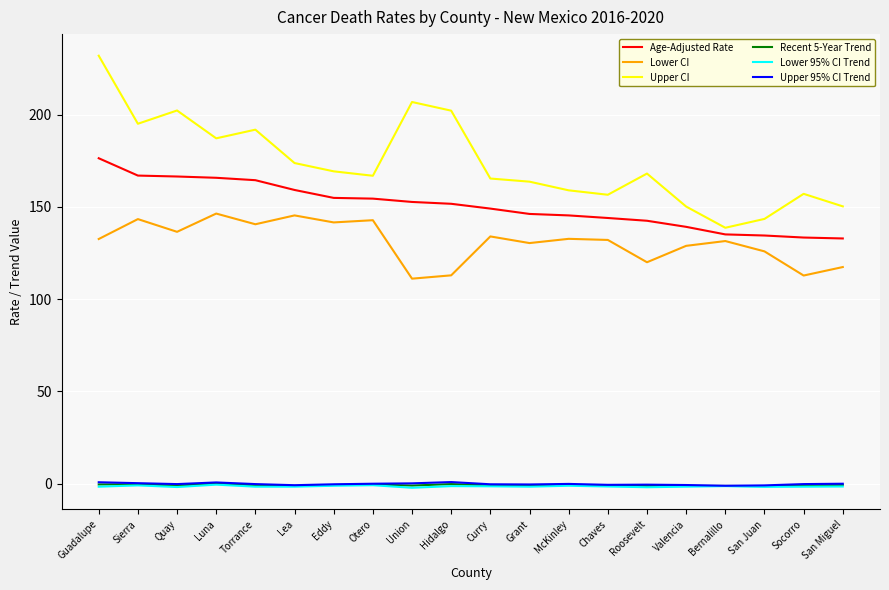

What is the average value of the Upper CI series?

174.0